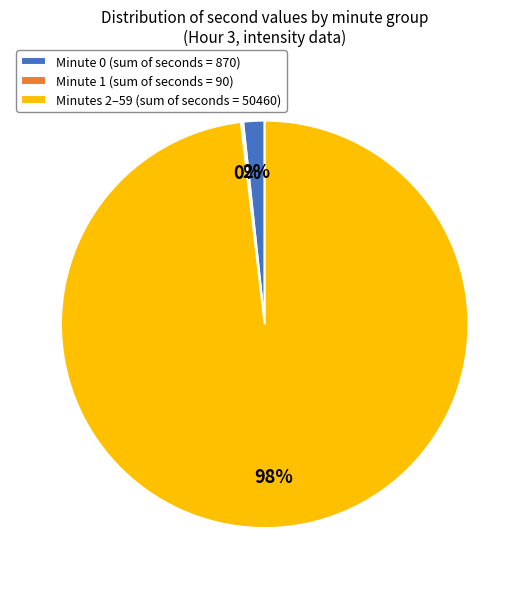

Between Minute 0 (sum of seconds = 870) and Minutes 2–59 (sum of seconds = 50460), which is larger?

Minutes 2–59 (sum of seconds = 50460)